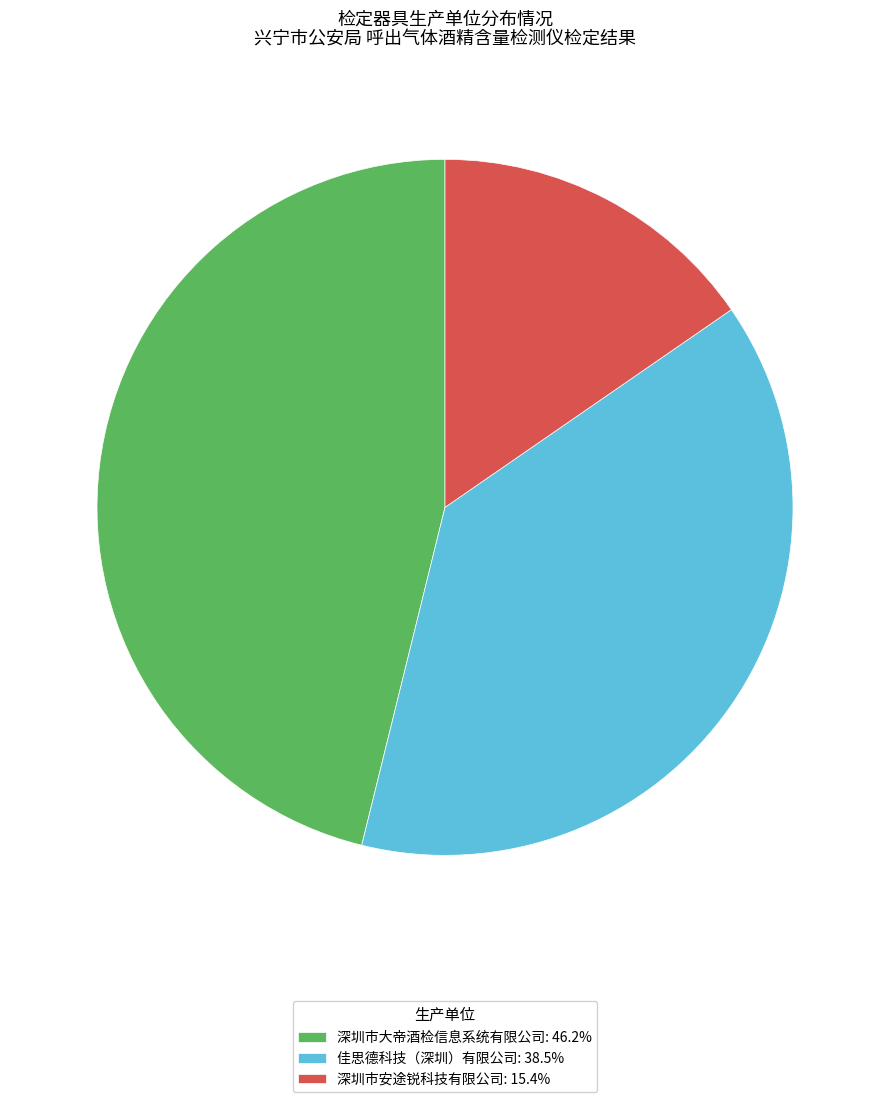

Which category has the smallest portion of the pie?

深圳市安途锐科技有限公司